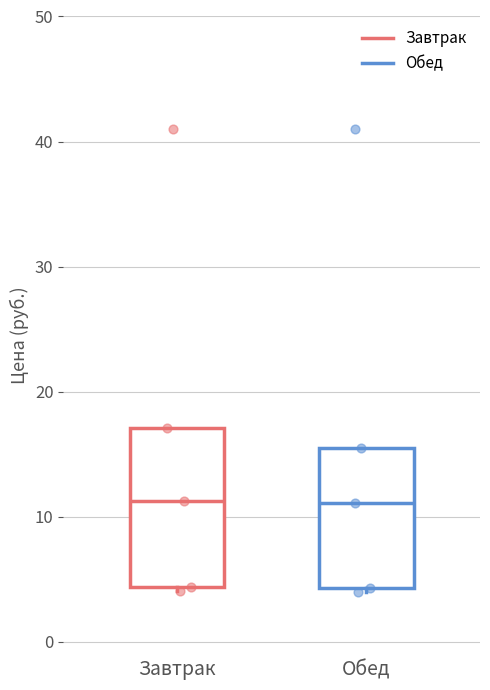

Reading left to right, transcribe this box plot: for each box, give where its median line is, the range the box spans, and where its two whiskers end, as read against the y-axis. The values are not printed on the chart, so give them approximately, as read against the axis.

Завтрак: median 11, box 4 to 17, whiskers 4 (just below the box's lower edge) to 17
Обед: median 11, box 4 to 16, whiskers 4 (just below the box's lower edge) to 16